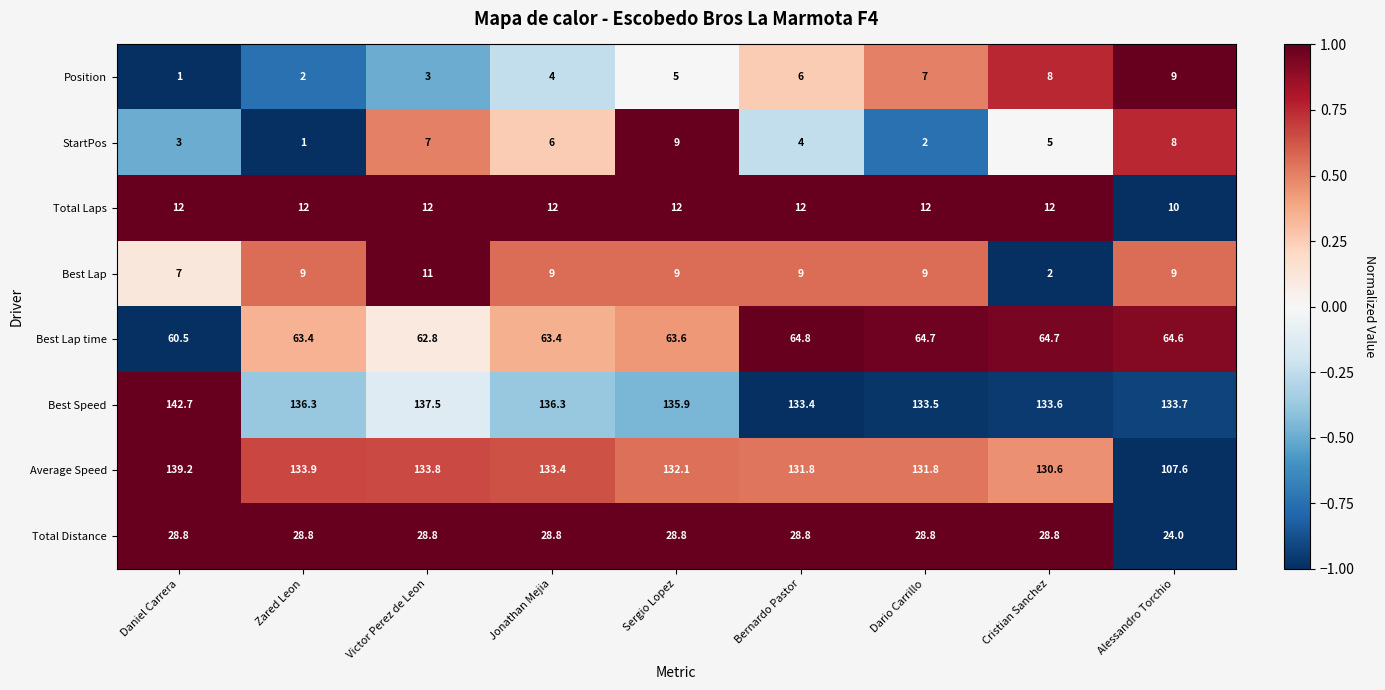

How many StartPos values are between 3 and 7?

5